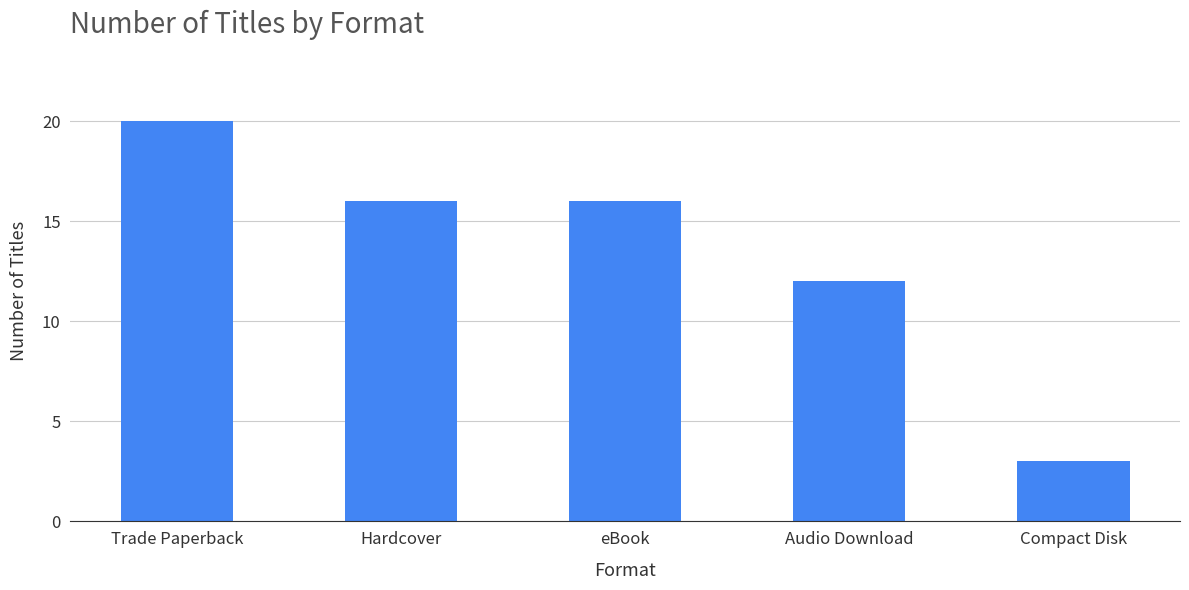

Read the value at eBook.

16